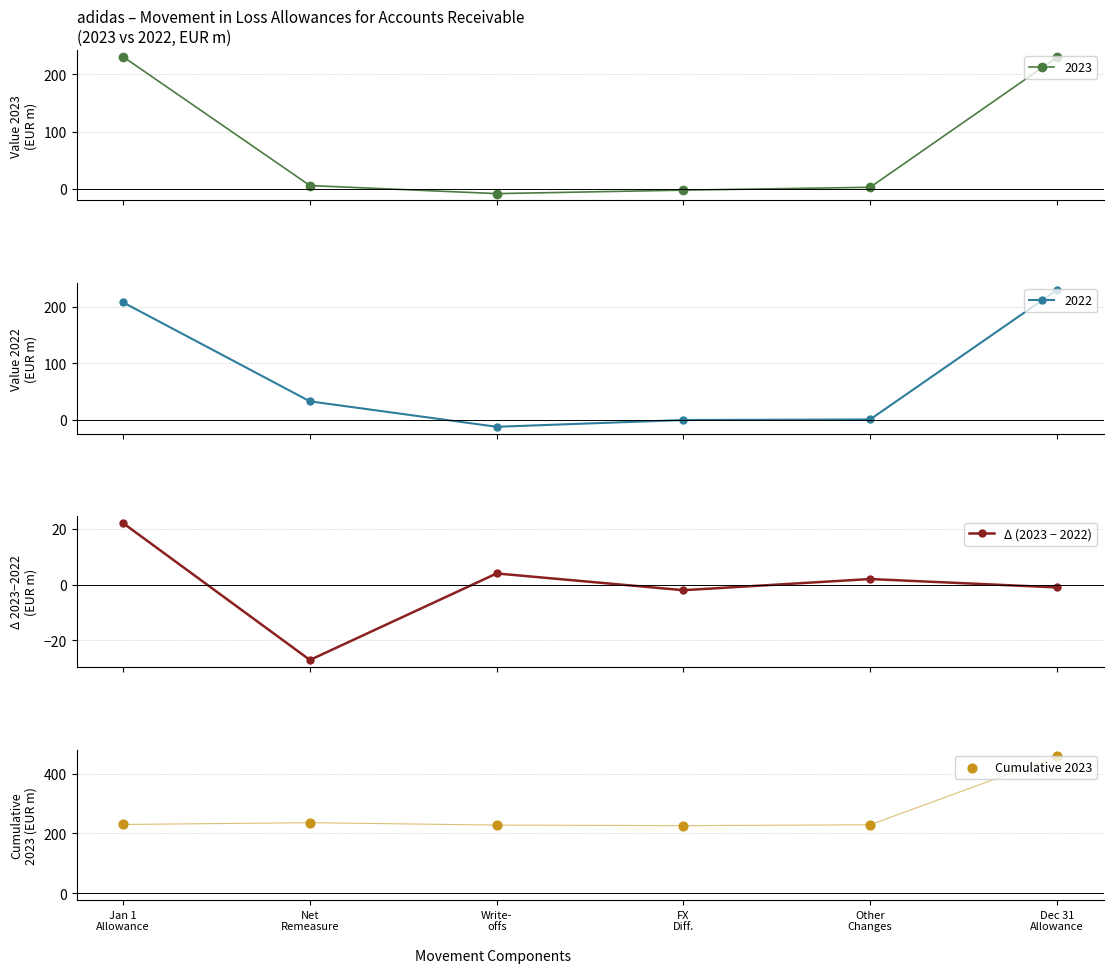

Which series reaches the maximum Y coordinate?

Cumulative 2023